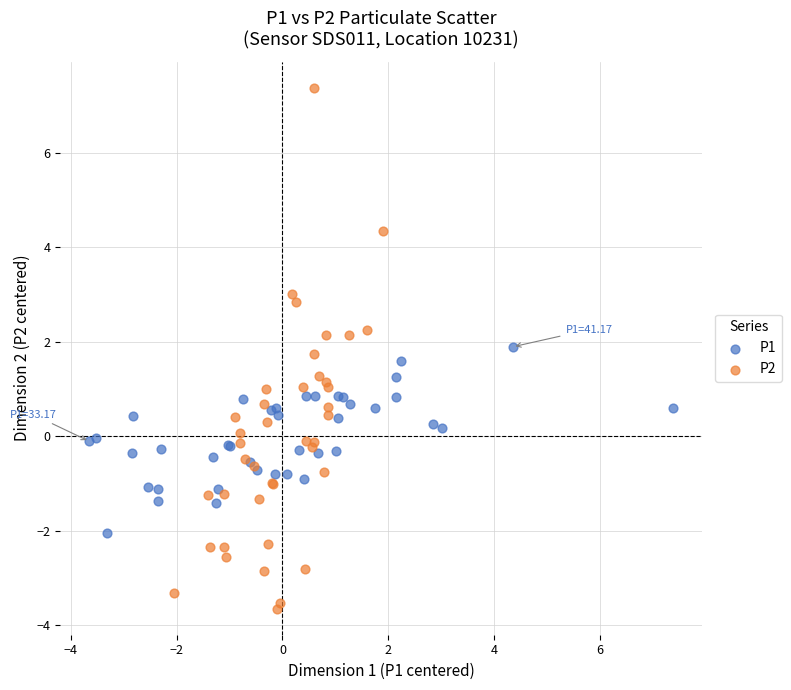

Which series has the largest Y range (max minus min)?

P2